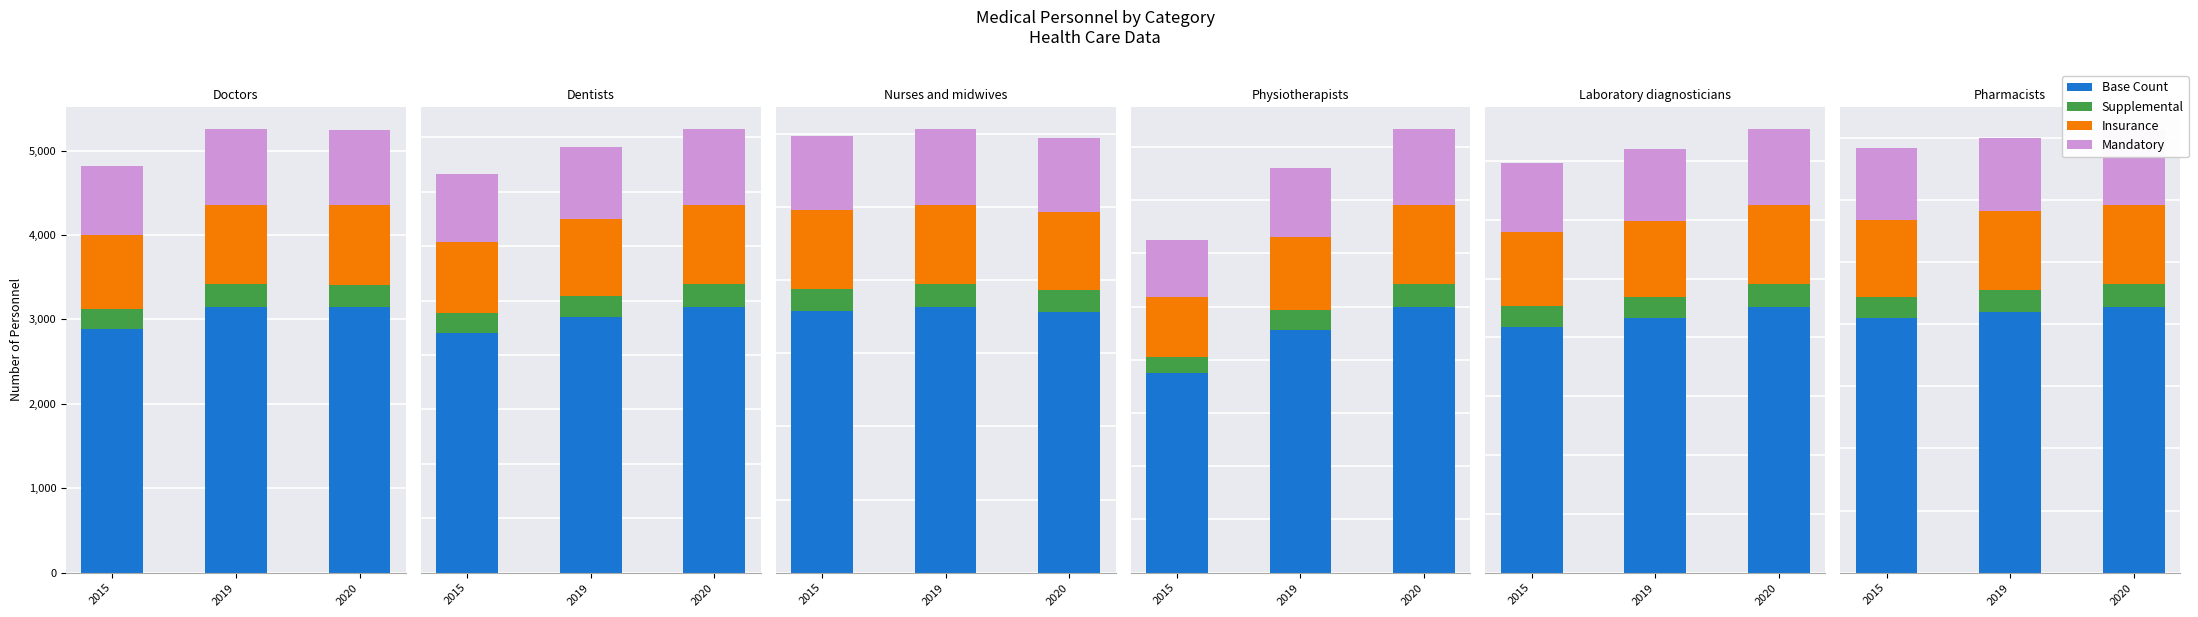

Where does the 2019 series first go above 1901?

Doctors